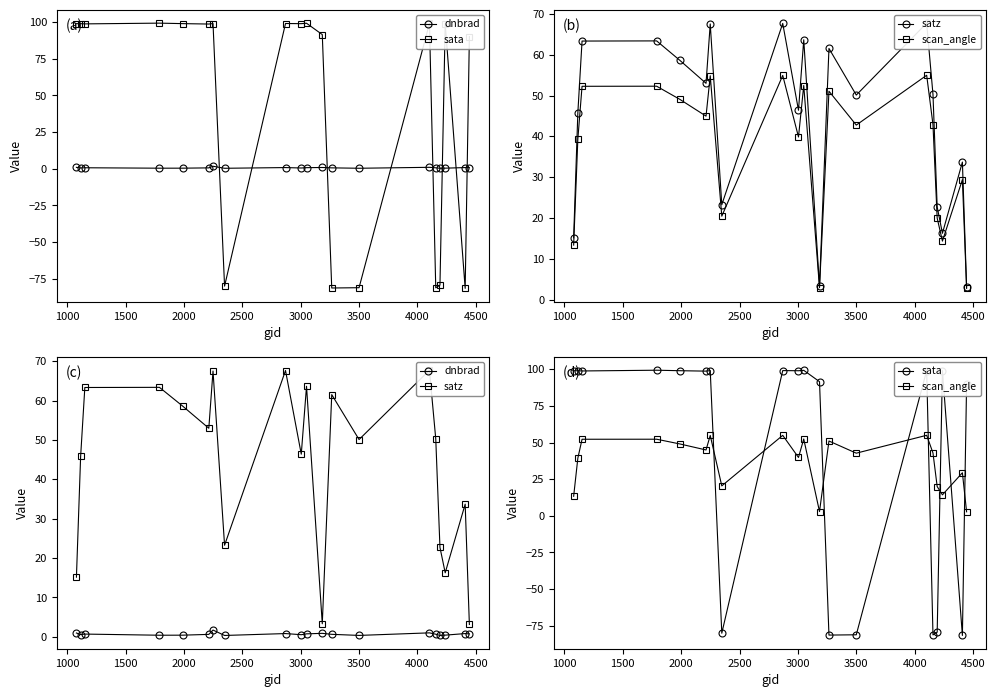

The dnbrad series shows 0.2 at 2500. True or false?

False